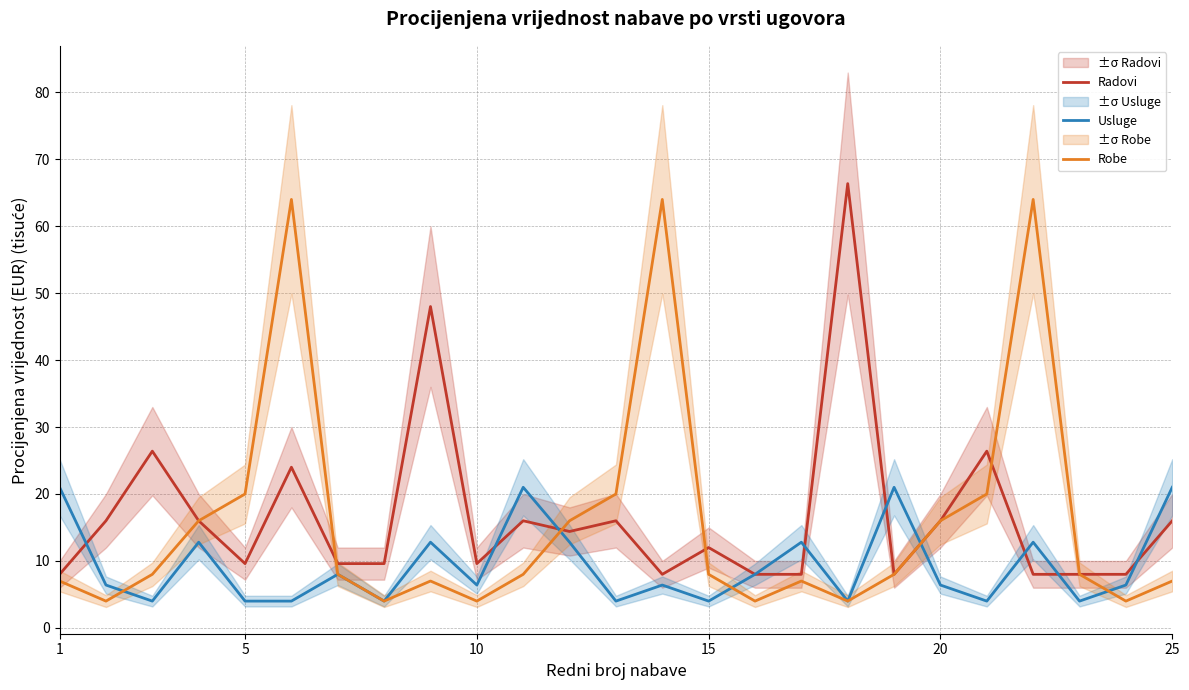

True or false: Usluge has a value of 6.4 at 20.

True